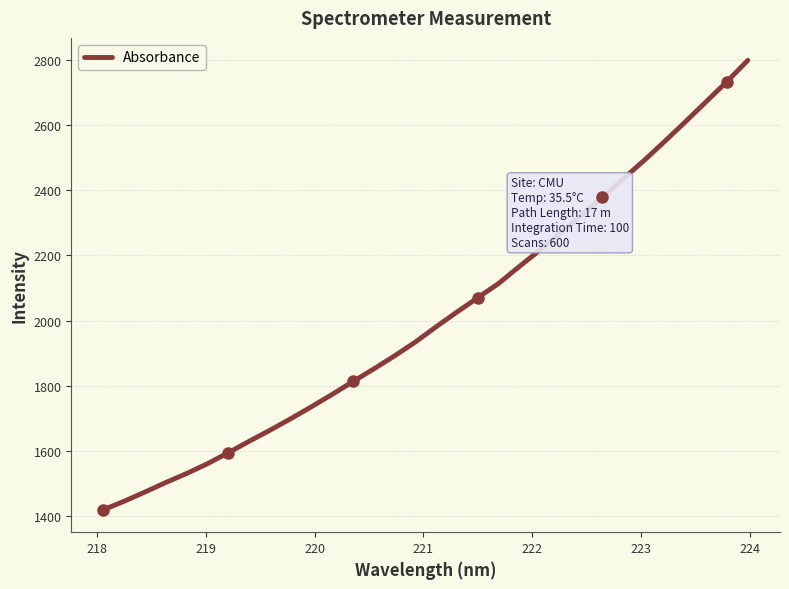

What is the difference between the maximum and minimum values?

1380.4